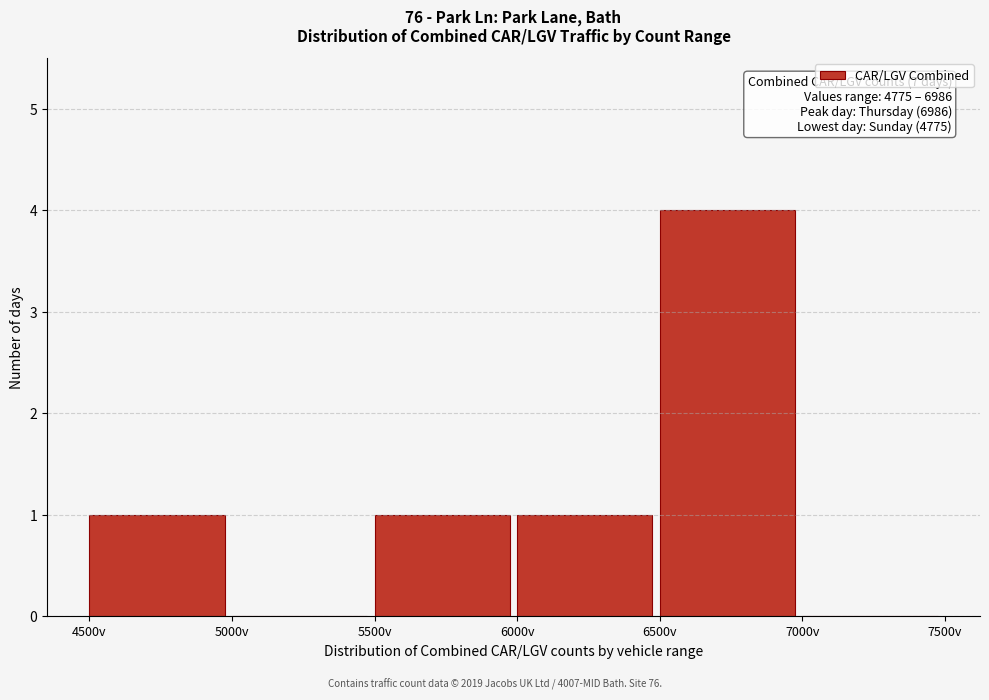

Reading right to left, transcribe all the data shown in this chart.

7000v=0	6500v=4	6000v=1	5500v=1	5000v=0	4500v=1